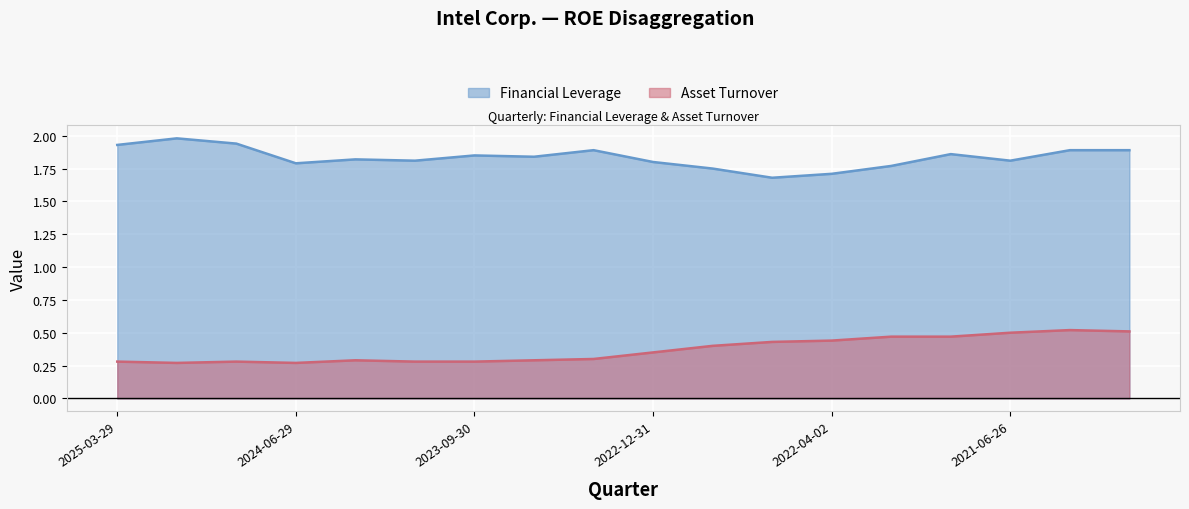

Does the chart display data point markers on the line(s)?

No